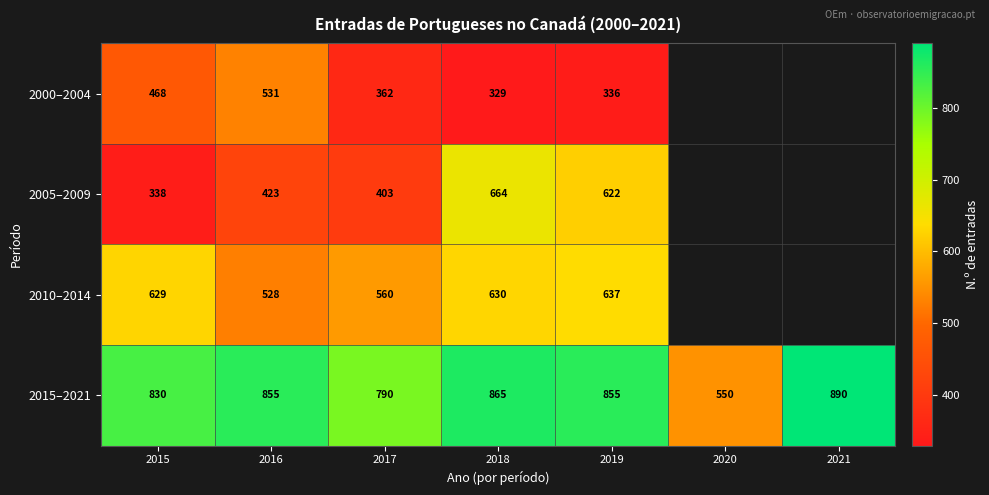

What is the maximum value shown in the chart?

890.0